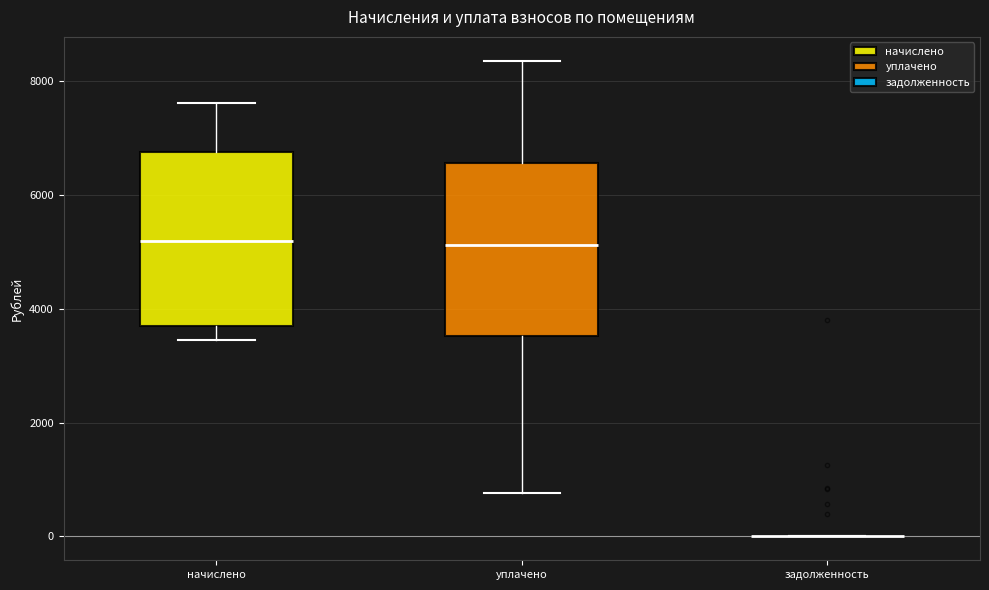

Reading left to right, read every box against the y-axis: the position of its median line, the range the box covers, and the ends of its whiskers. The values are not printed on the chart, so give them approximately, as read against the axis.

начислено: median 5200, box 3800 to 6800, whiskers 3400 to 7600
уплачено: median 5200, box 3600 to 6600, whiskers 800 to 8400
задолженность: box collapsed to a line at 0, whiskers 0 to 0